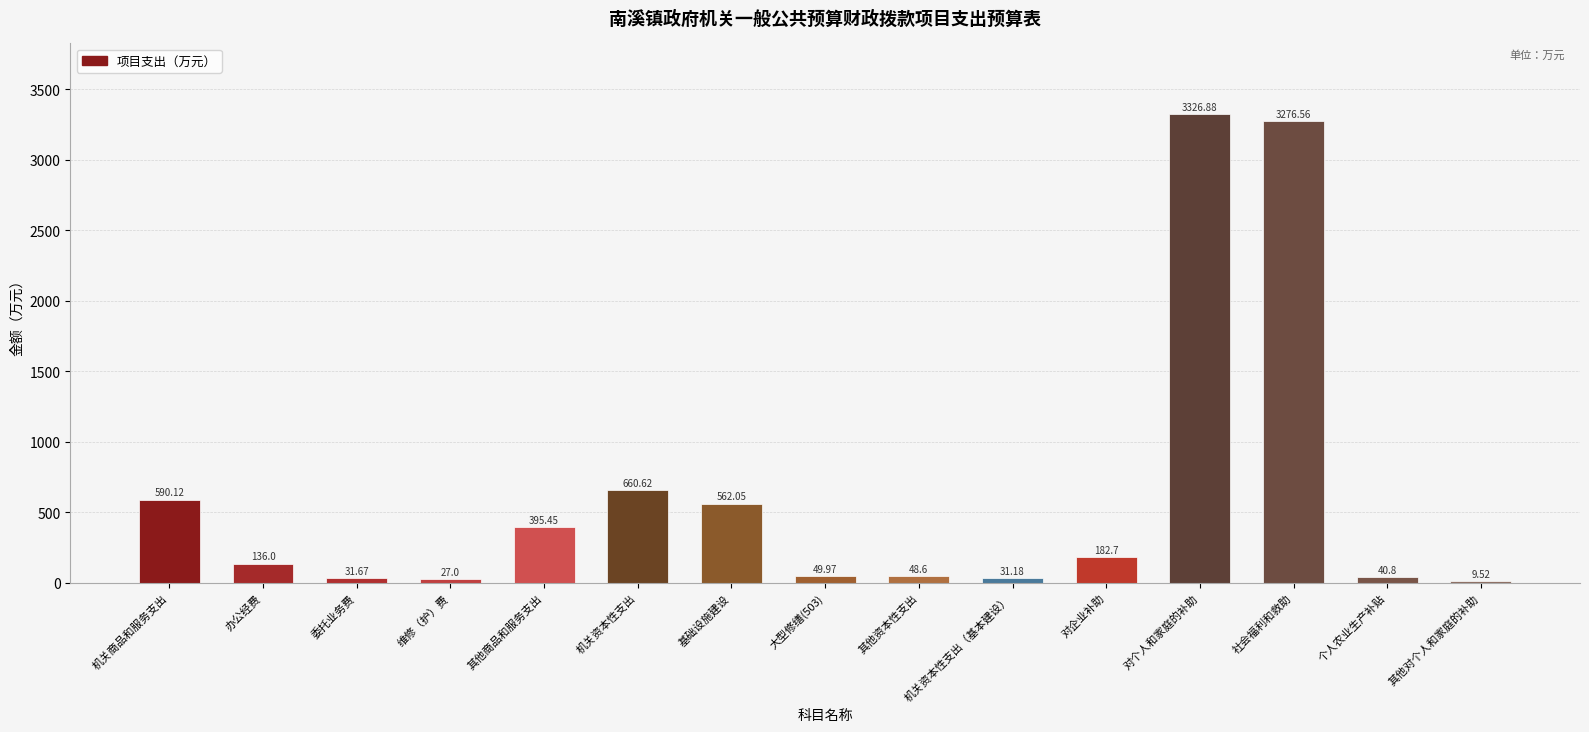

Where does the data first go above 136?

机关商品和服务支出